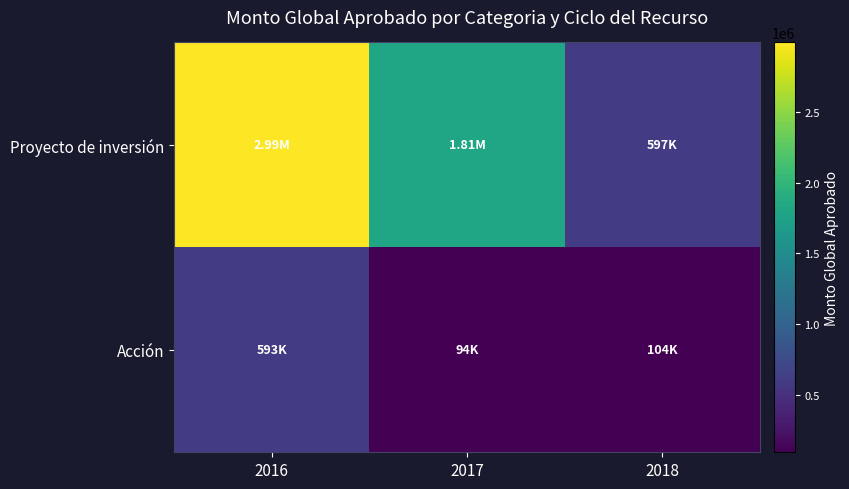

Reading right to left, extract all data points from this chart.

Proyecto de inversión: 2018=596816	2017=1807870	2016=2990850
Acción: 2018=104000	2017=94000	2016=593448